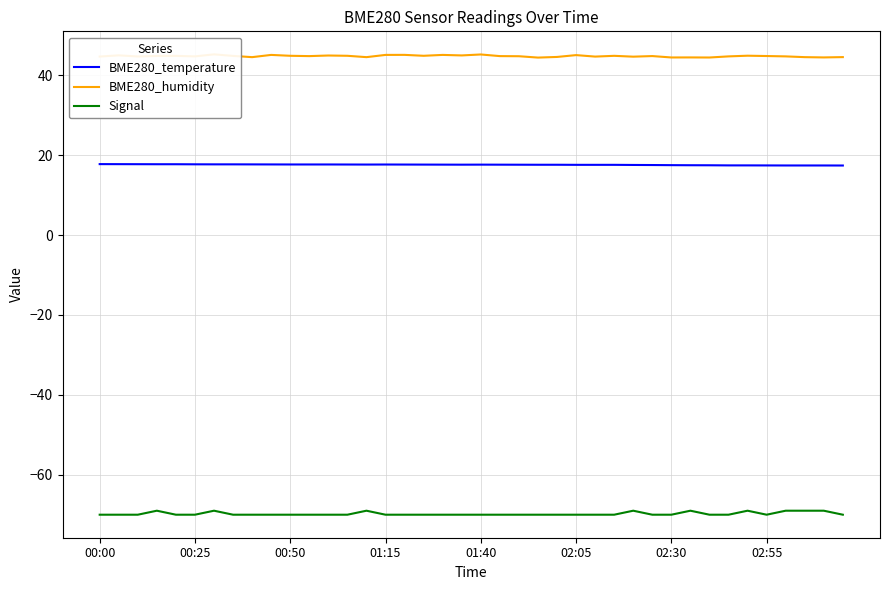

What is the minimum value shown in the chart?

-70.0